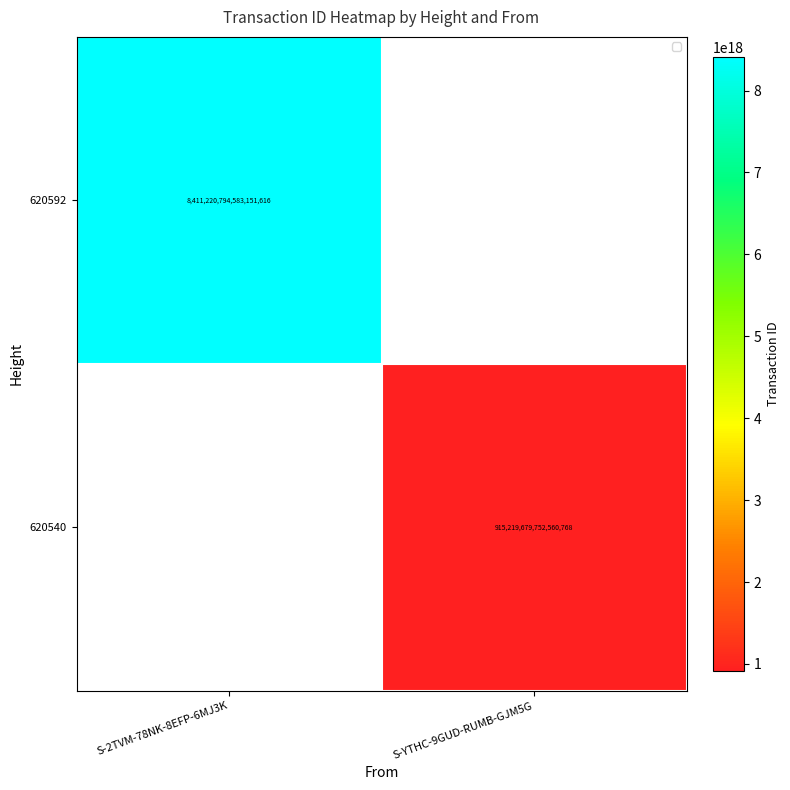

Which has a higher value, S-YTHC-9GUD-RUMB-GJM5G or S-2TVM-78NK-8EFP-6MJ3K?

S-2TVM-78NK-8EFP-6MJ3K